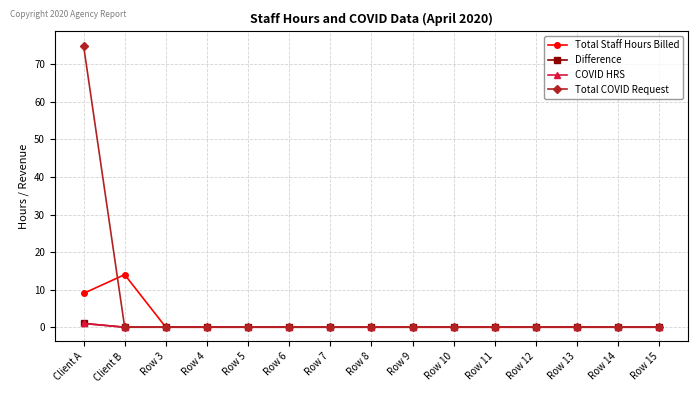

Which series has the largest range (max minus min)?

Total COVID Request